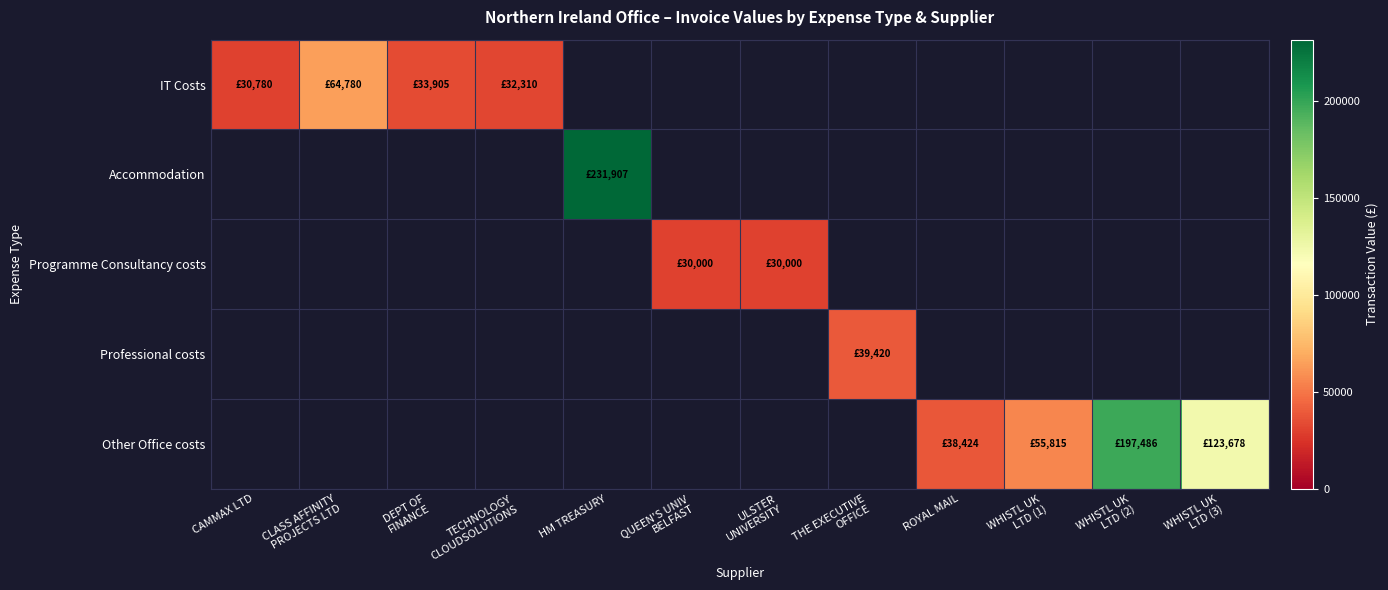

What is the maximum value shown in the chart?

231907.3